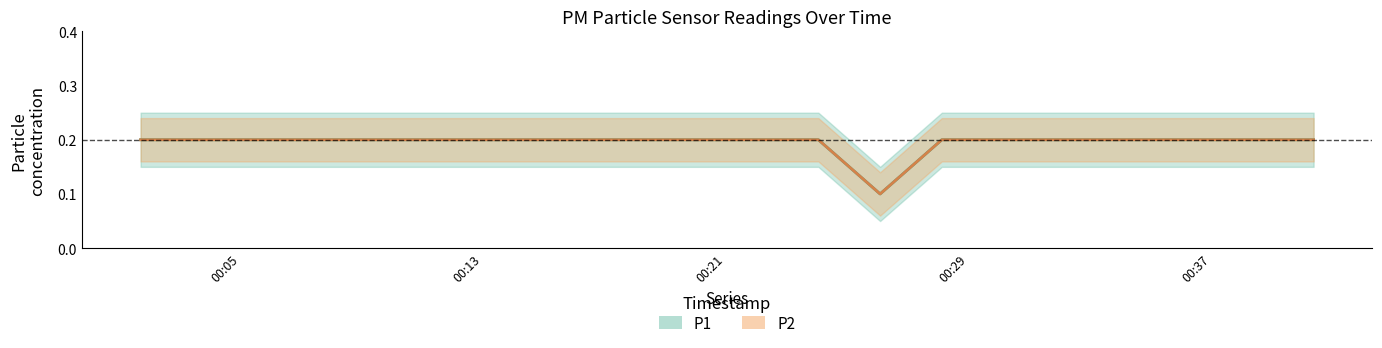

What is the highest value of the P1 series?

0.2